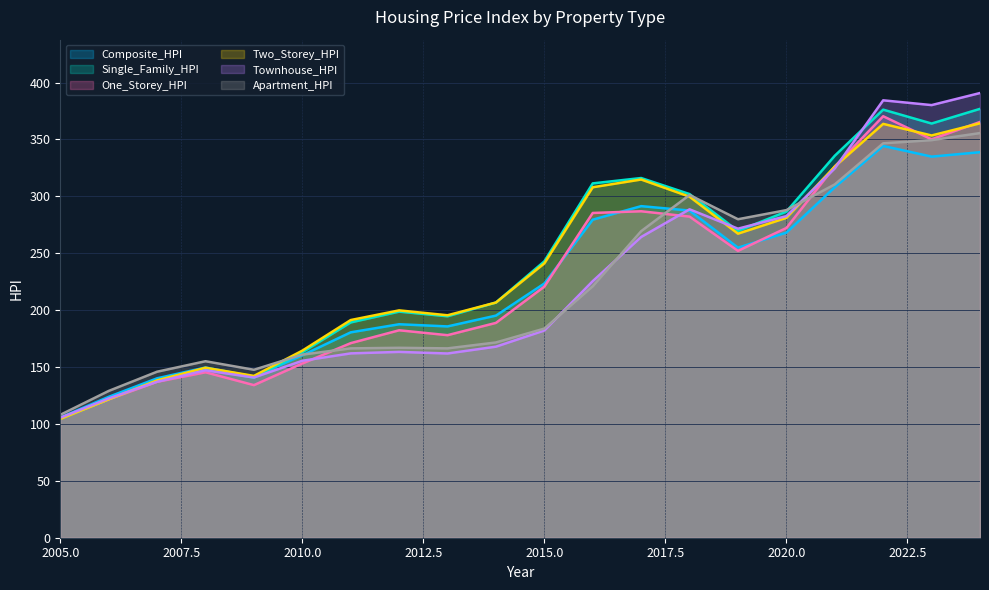

The value of One_Storey_HPI at 2015.0 is 220.7. True or false?

True